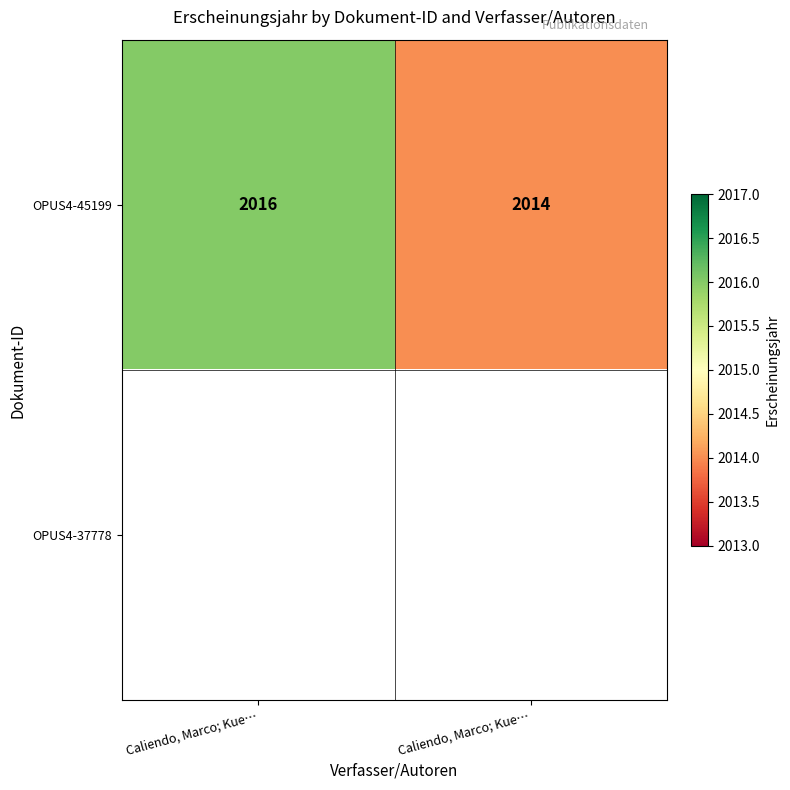

Which series changed the most between Caliendo, Marco; Kue… and Caliendo, Marco; Kue…?

OPUS4-45199